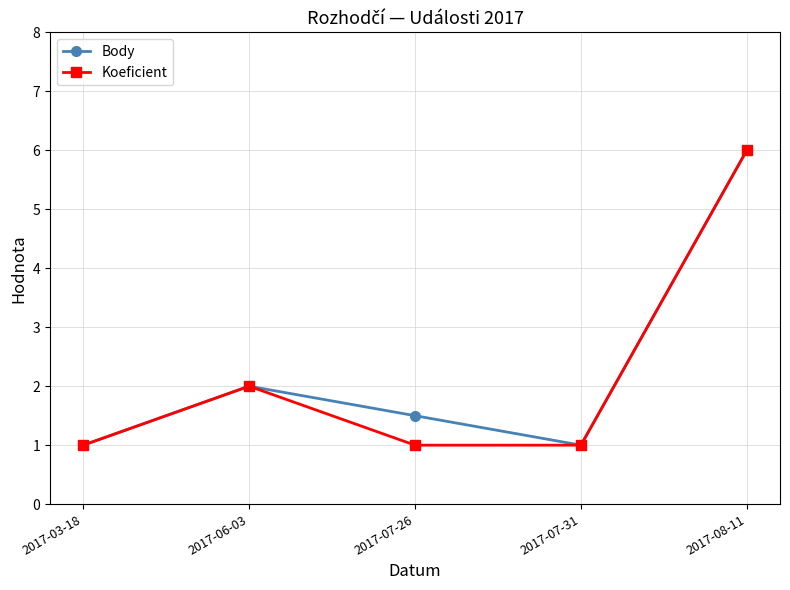

Where is Koeficient nearest to the value 3?

2017-06-03